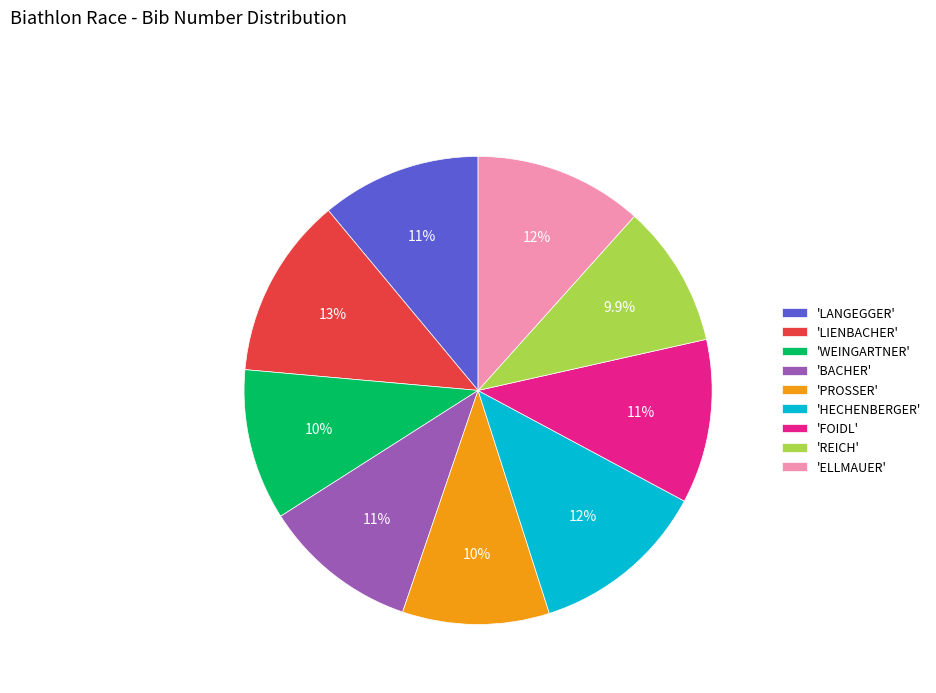

Approximately how many times larger is the value at 'HECHENBERGER' compared to 'REICH'?

1.2